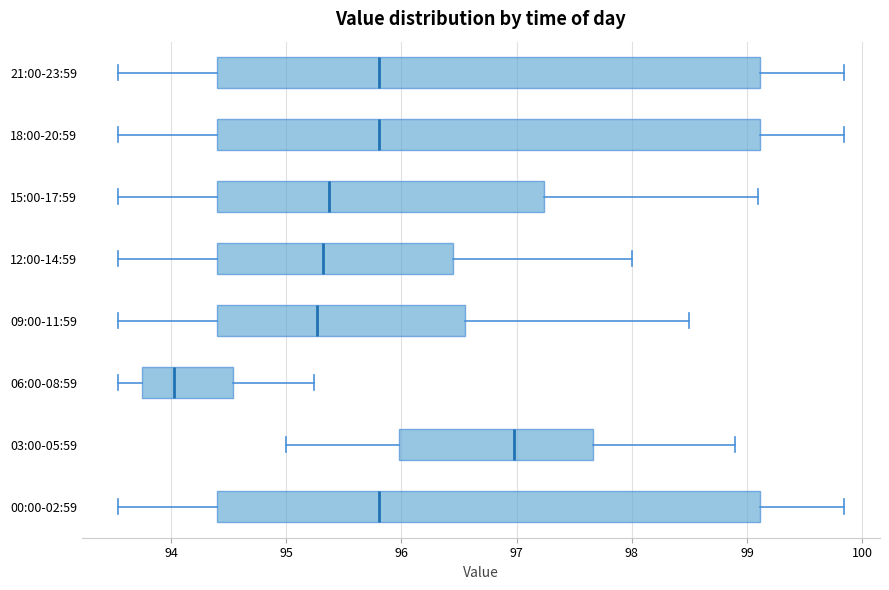

Reading bottom to top, transcribe this box plot: for each box, give where its median line is, the range the box spans, and where its two whiskers end, as read against the x-axis. The values are not printed on the chart, so give them approximately, as read against the axis.

00:00-02:59: median 95.8, box 94.4 to 99.1, whiskers 93.5 to 99.8
03:00-05:59: median 97.0, box 96.0 to 97.7, whiskers 95.0 to 98.9
06:00-08:59: median 94.0, box 93.8 to 94.5, whiskers 93.5 to 95.2
09:00-11:59: median 95.3, box 94.4 to 96.6, whiskers 93.5 to 98.5
12:00-14:59: median 95.3, box 94.4 to 96.5, whiskers 93.5 to 98.0
15:00-17:59: median 95.4, box 94.4 to 97.2, whiskers 93.5 to 99.1
18:00-20:59: median 95.8, box 94.4 to 99.1, whiskers 93.5 to 99.8
21:00-23:59: median 95.8, box 94.4 to 99.1, whiskers 93.5 to 99.8